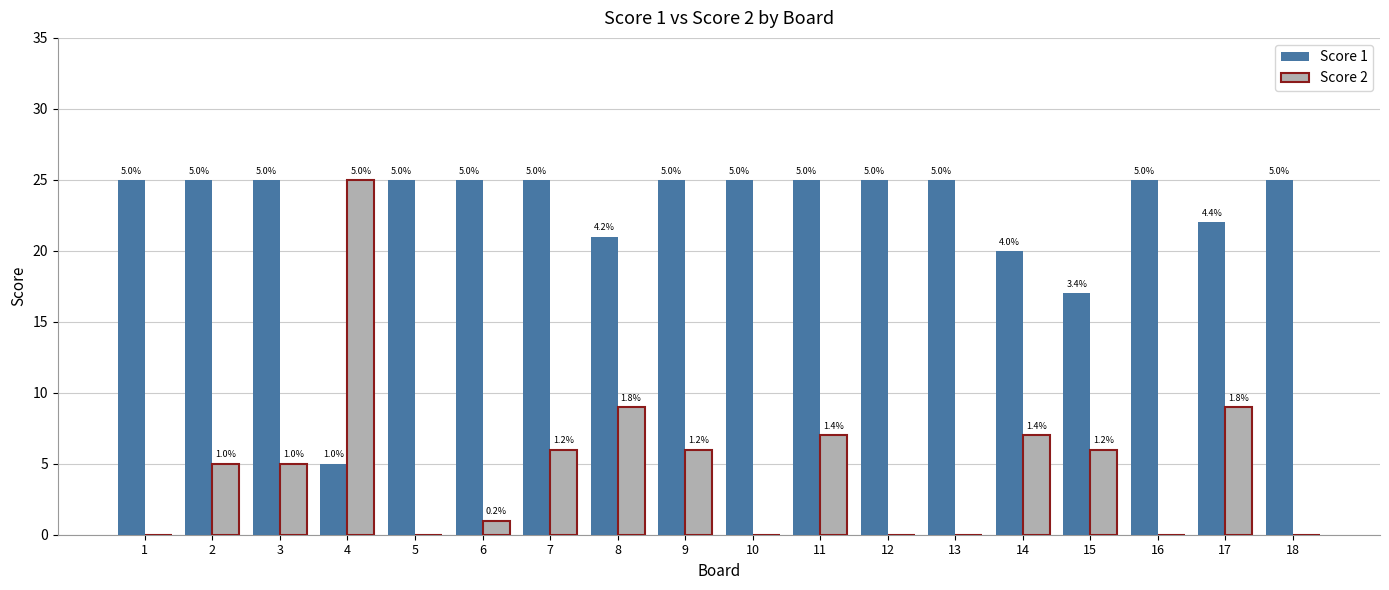

What is the sum of the Score 1 values at 3 and 1?

50